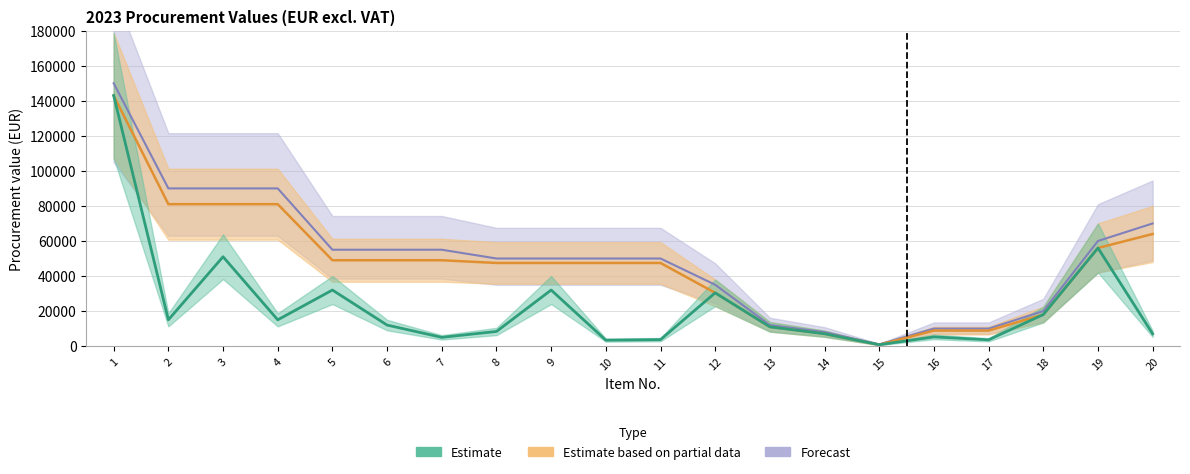

The value of Forecast at 3 is 90000. True or false?

True